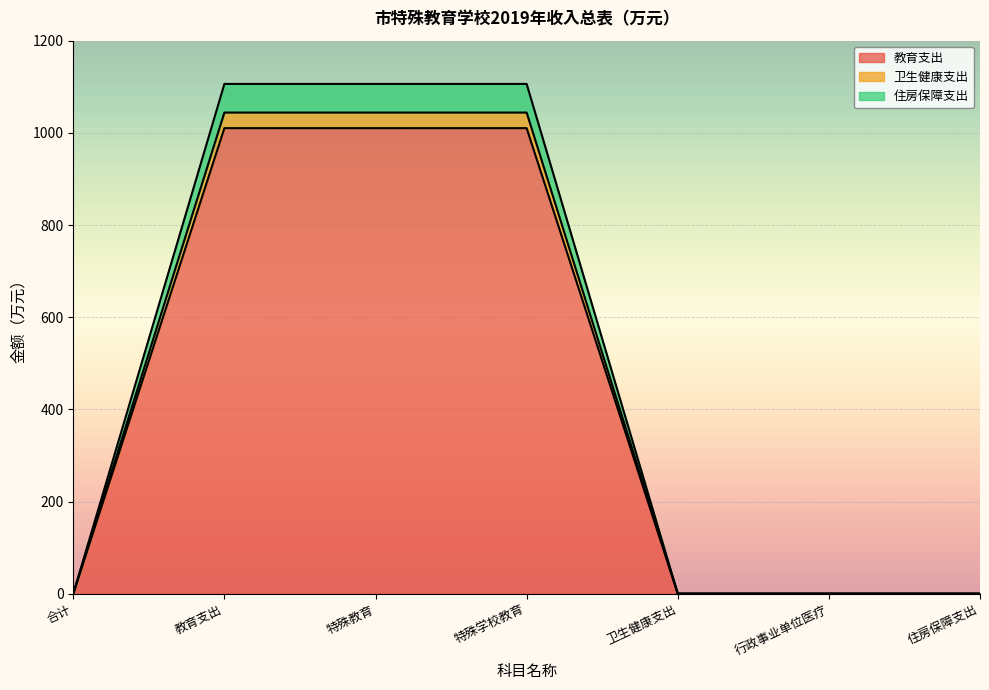

How many values in the 教育支出 series exceed 0?

3